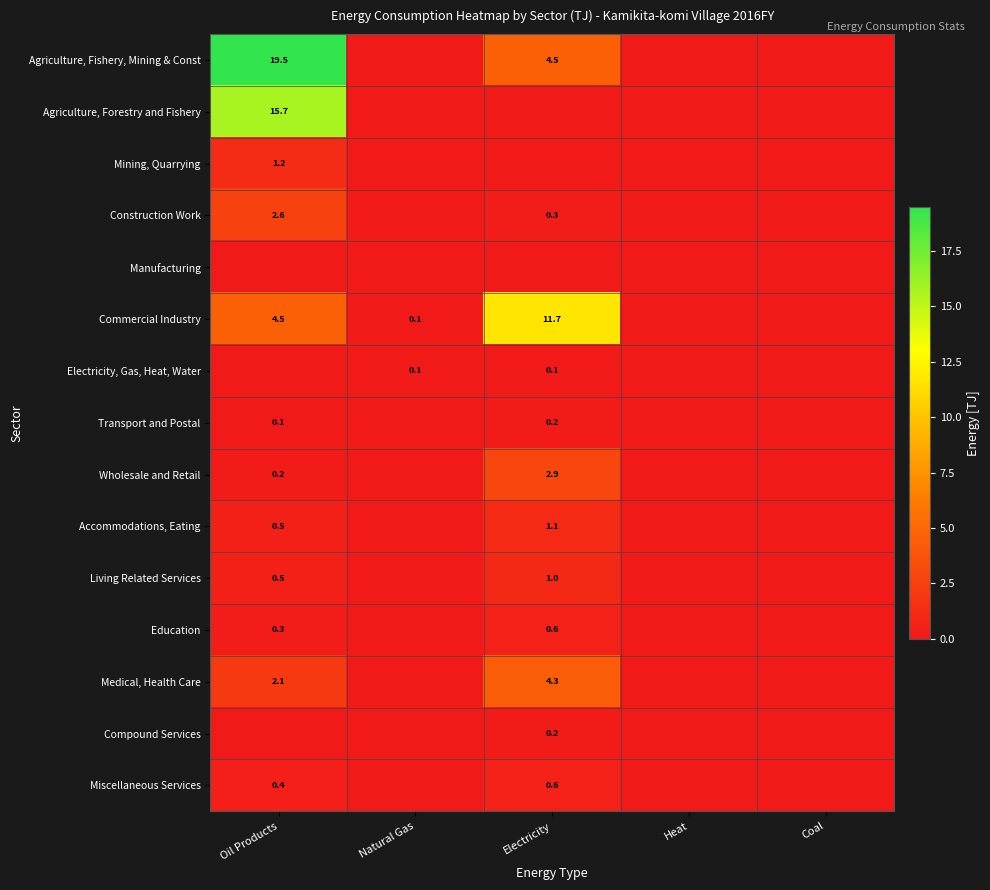

Count the Construction Work values in the range 0 to 1.

4